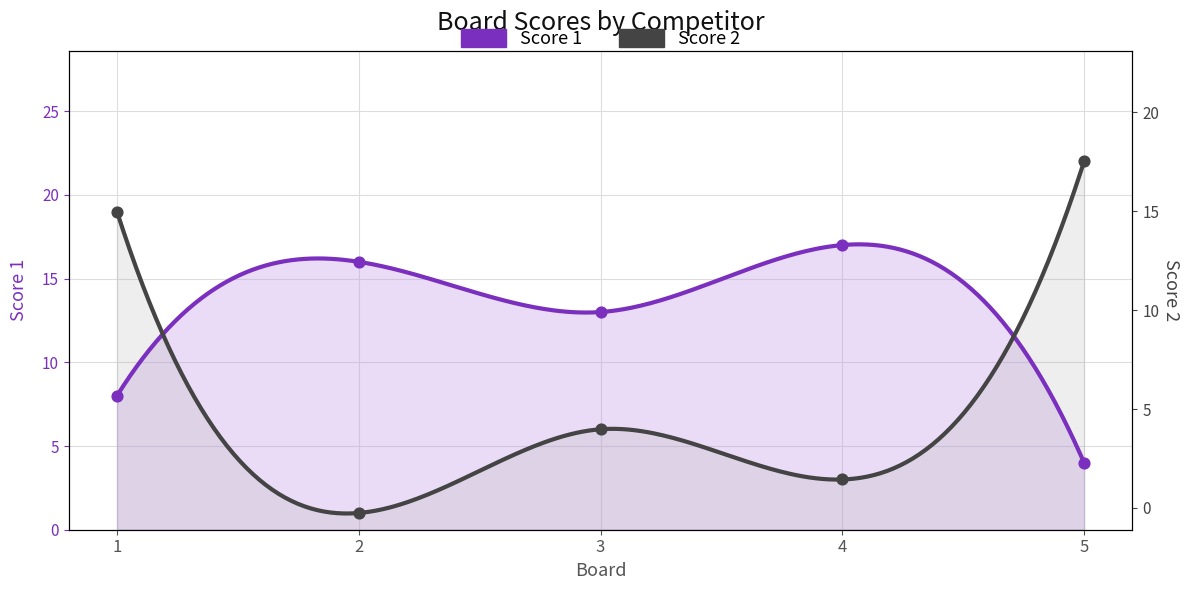

Is the value of Score 1 at 2 greater than the value of Score 2 at 4?

Yes